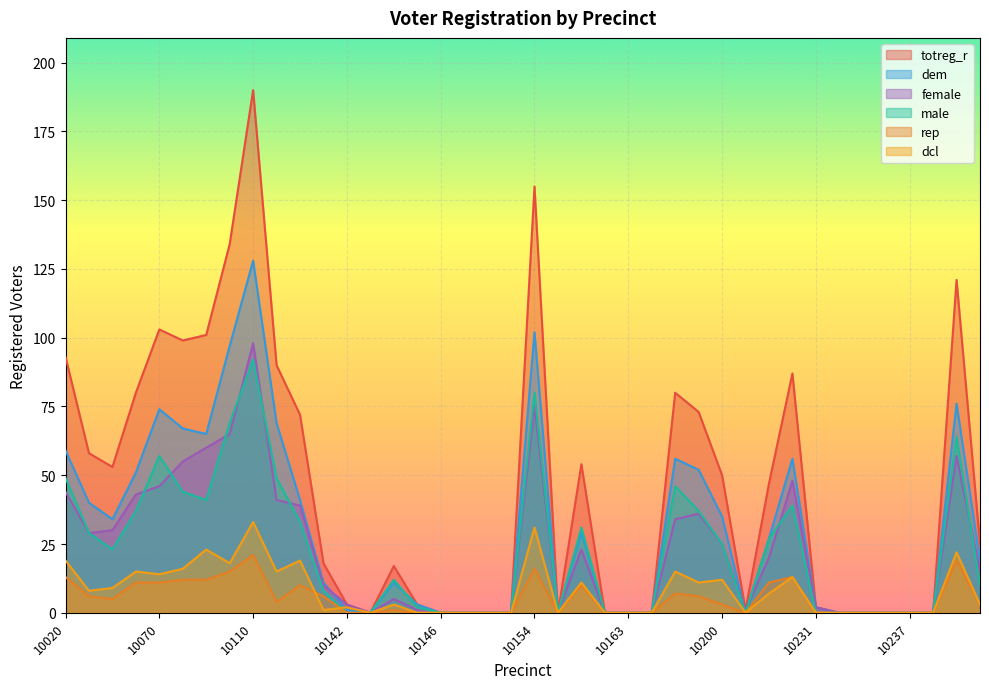

Which series has the largest range (max minus min)?

totreg_r